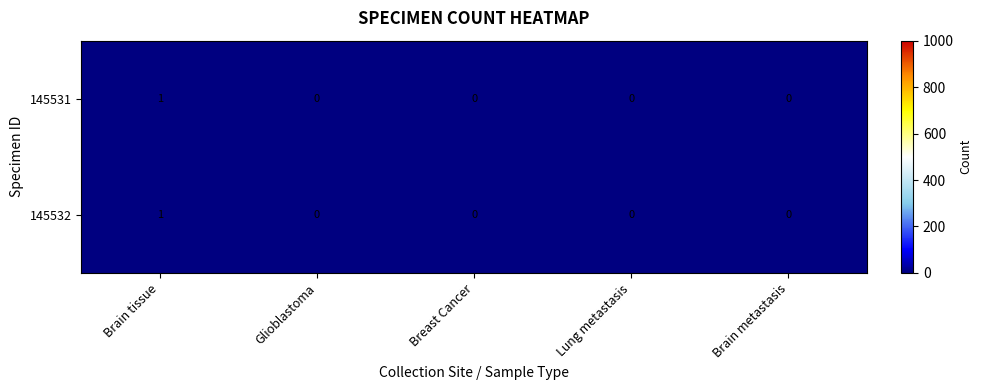

True or false: 145531 has a value of 1 at Lung metastasis.

False